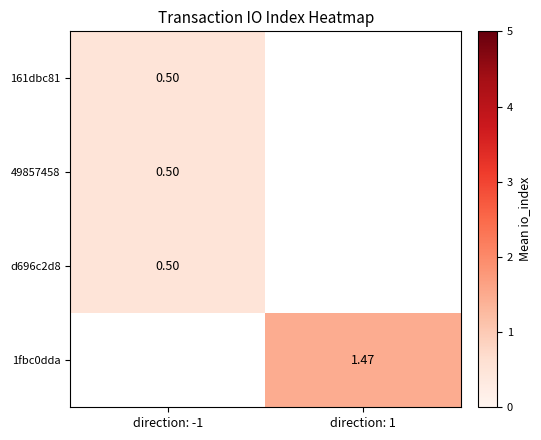

Is it true that 49857458 equals 0.5 at direction: -1?

True